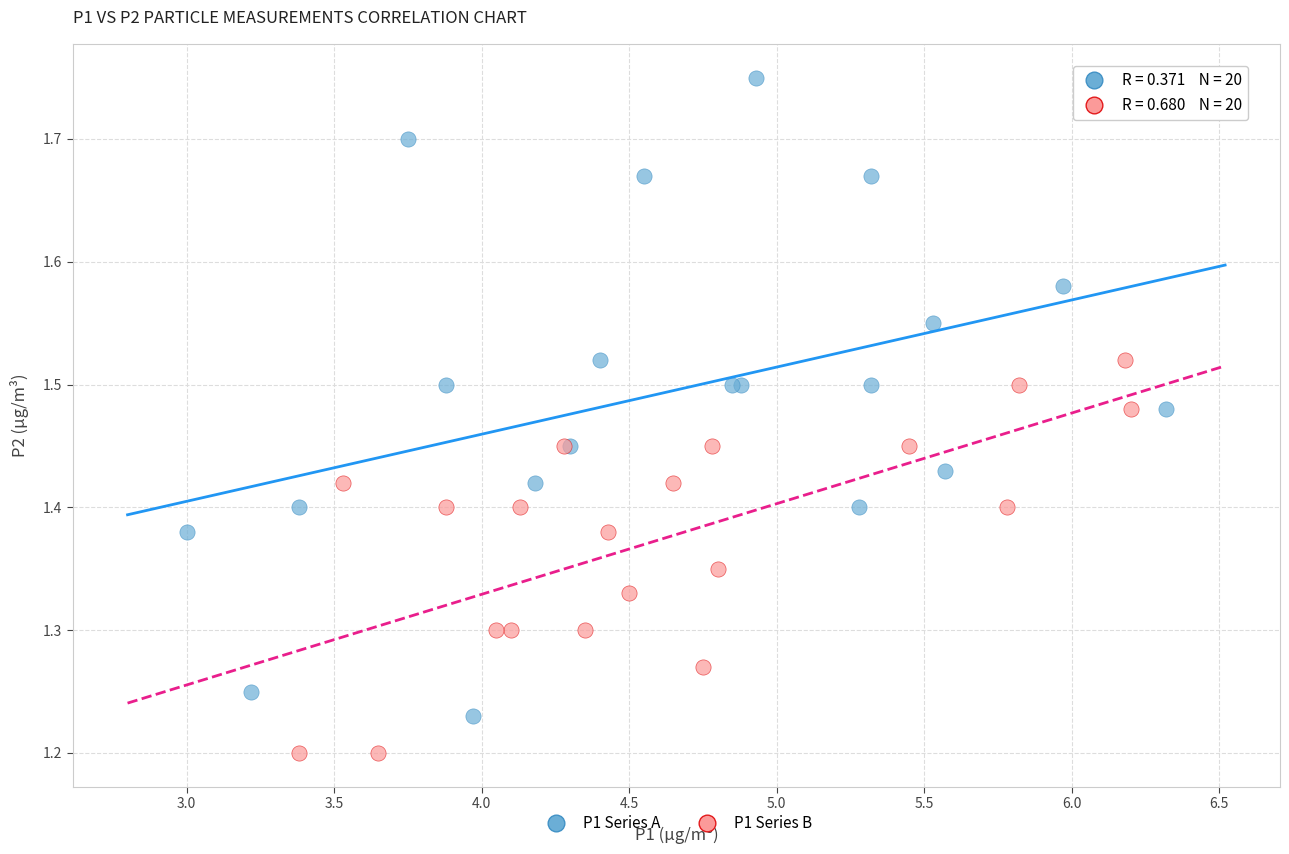

What are all the series names shown in the legend?

P1 Series A, P1 Series B